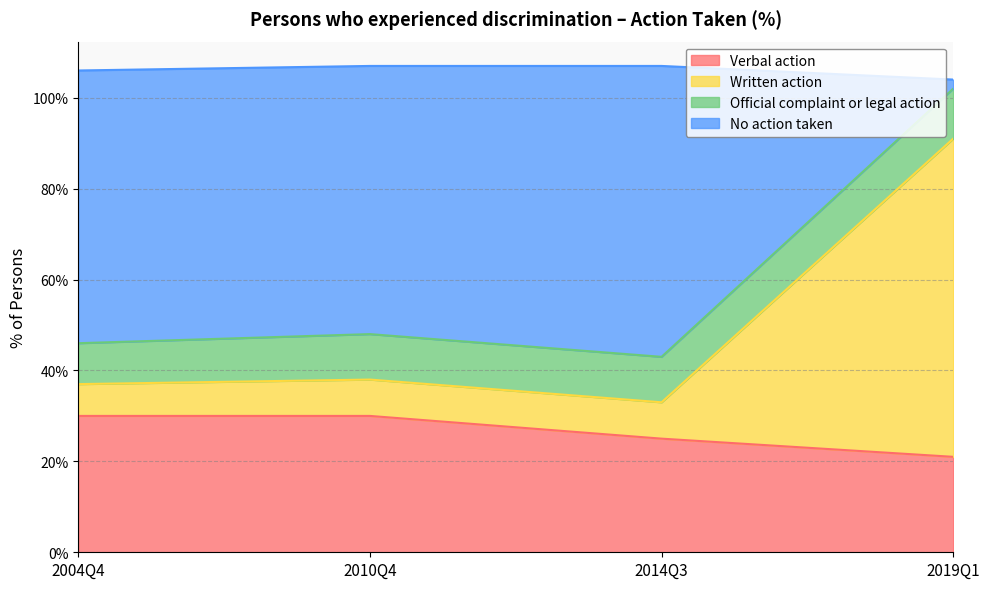

The value of Verbal action at 2014Q3 is 14. True or false?

False